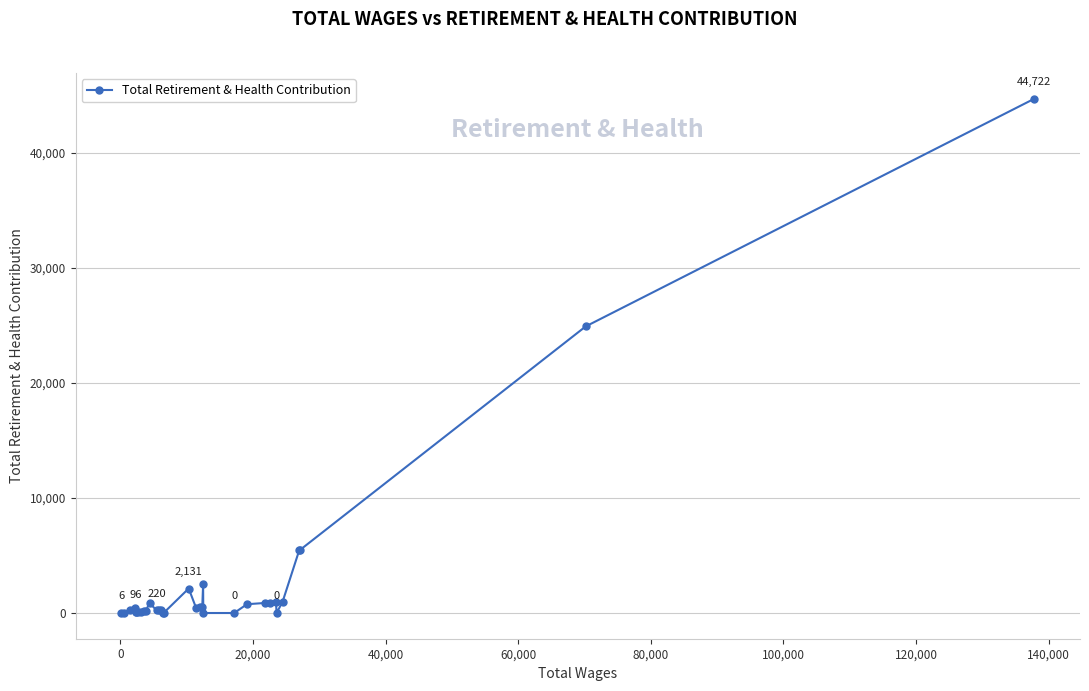

What is the maximum value shown in the chart?

44722